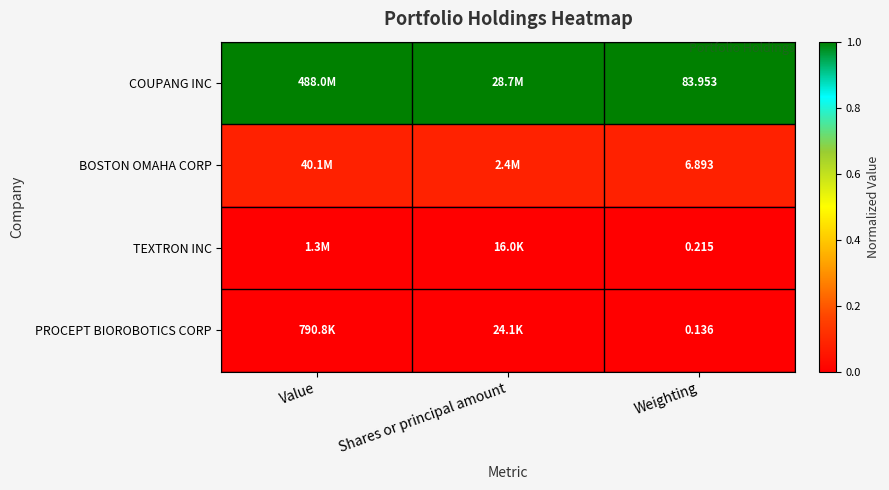

Rank the series at Weighting from lowest to highest value.

PROCEPT BIOROBOTICS CORP, TEXTRON INC, BOSTON OMAHA CORP, COUPANG INC